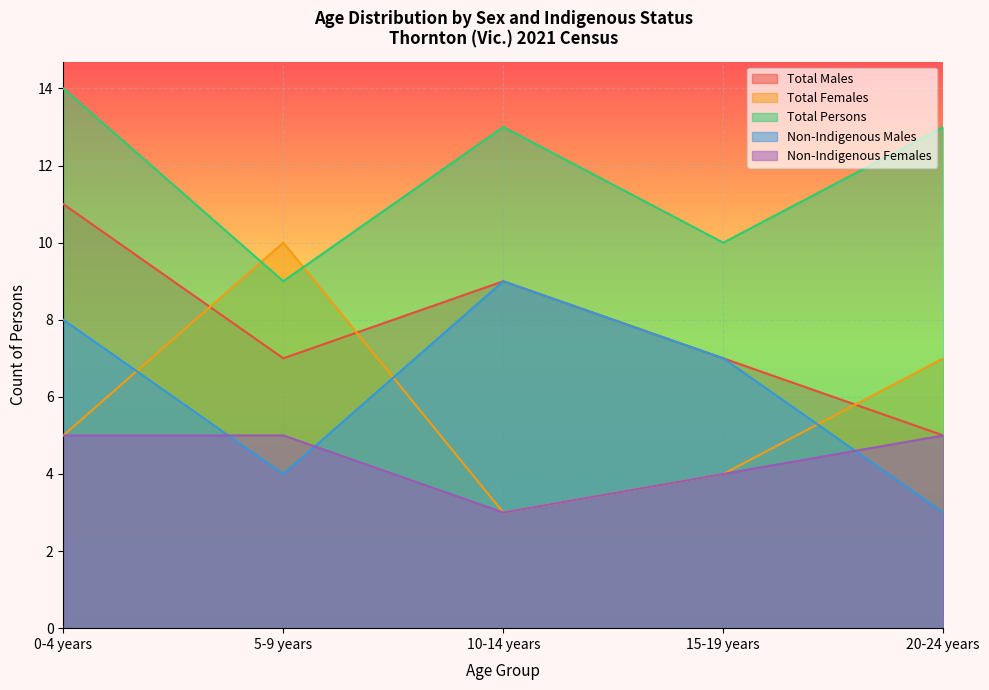

What is the average value of the Total Males series?

8